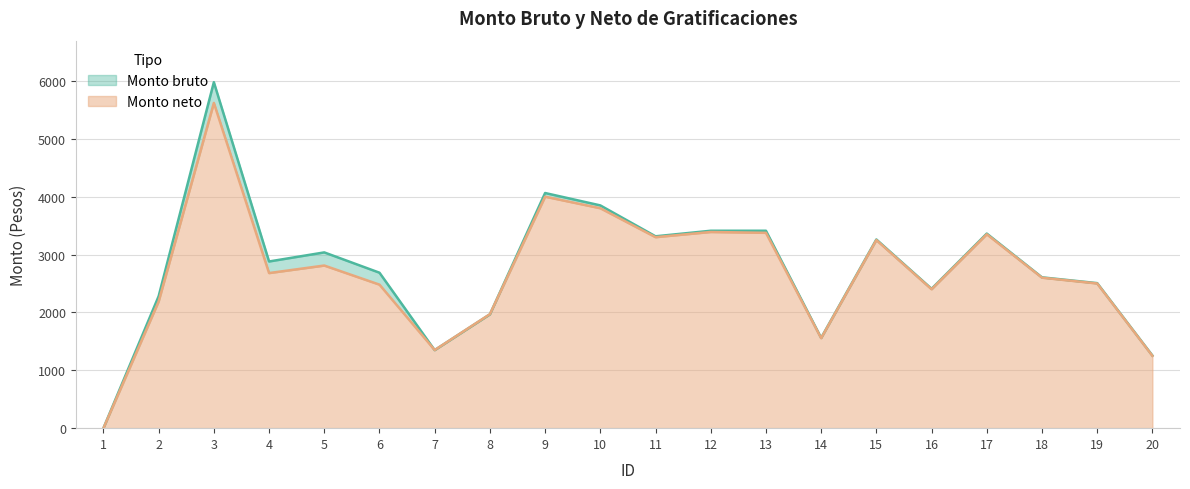

Rank the series at 15 from highest to lowest value.

Monto bruto, Monto neto